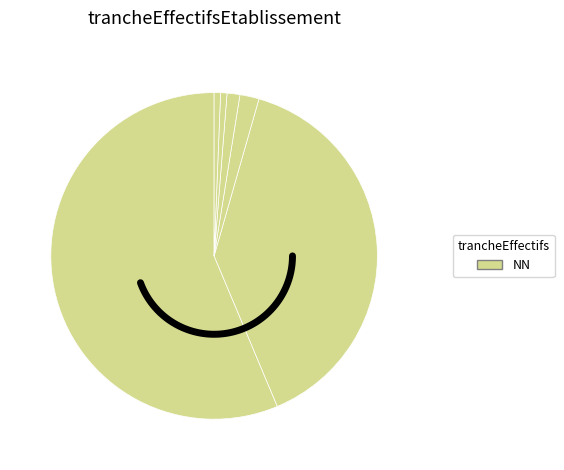

What is the largest slice in the pie chart?

NN